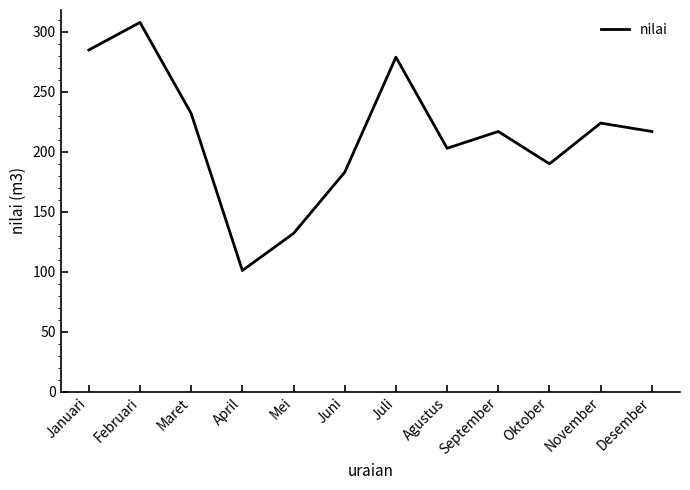

Which has a higher value, Mei or November?

November